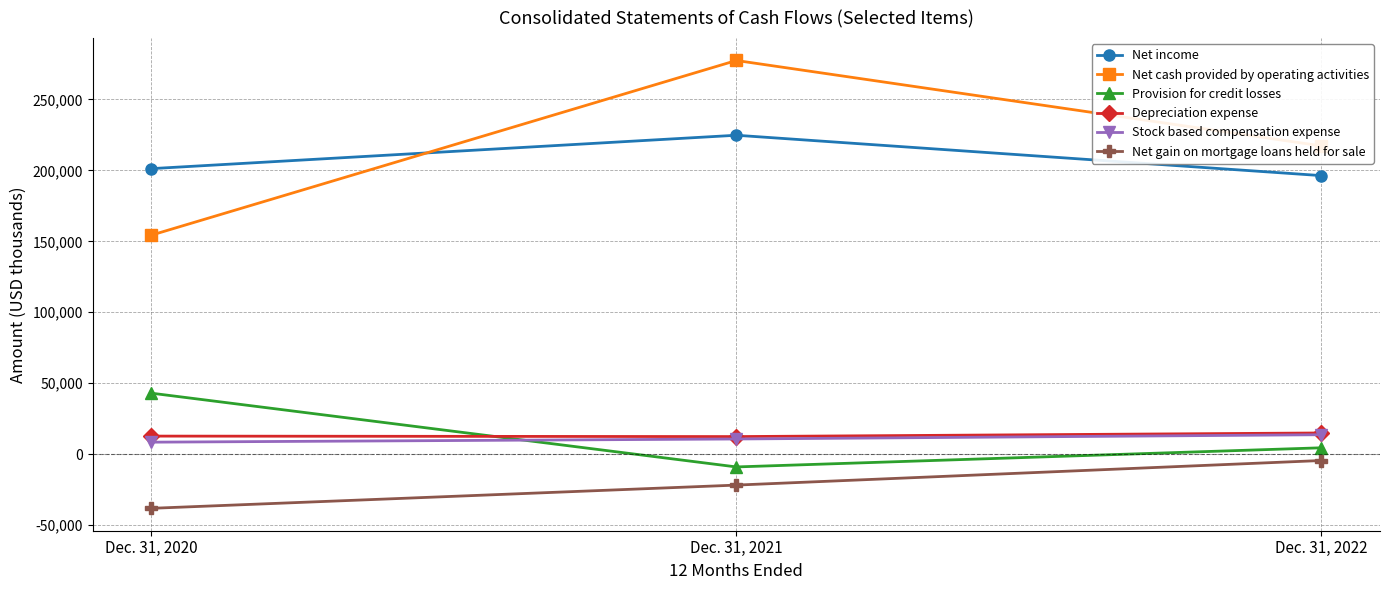

Which series changed the most between Dec. 31, 2021 and Dec. 31, 2022?

Net cash provided by operating activities